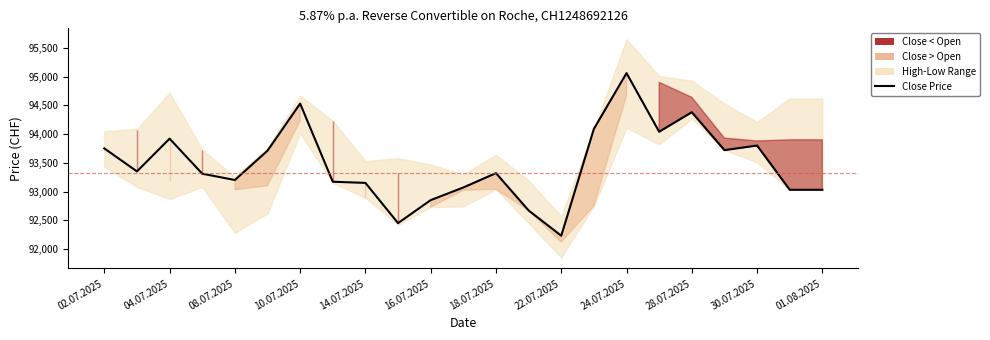

How many data points does each series have?

23